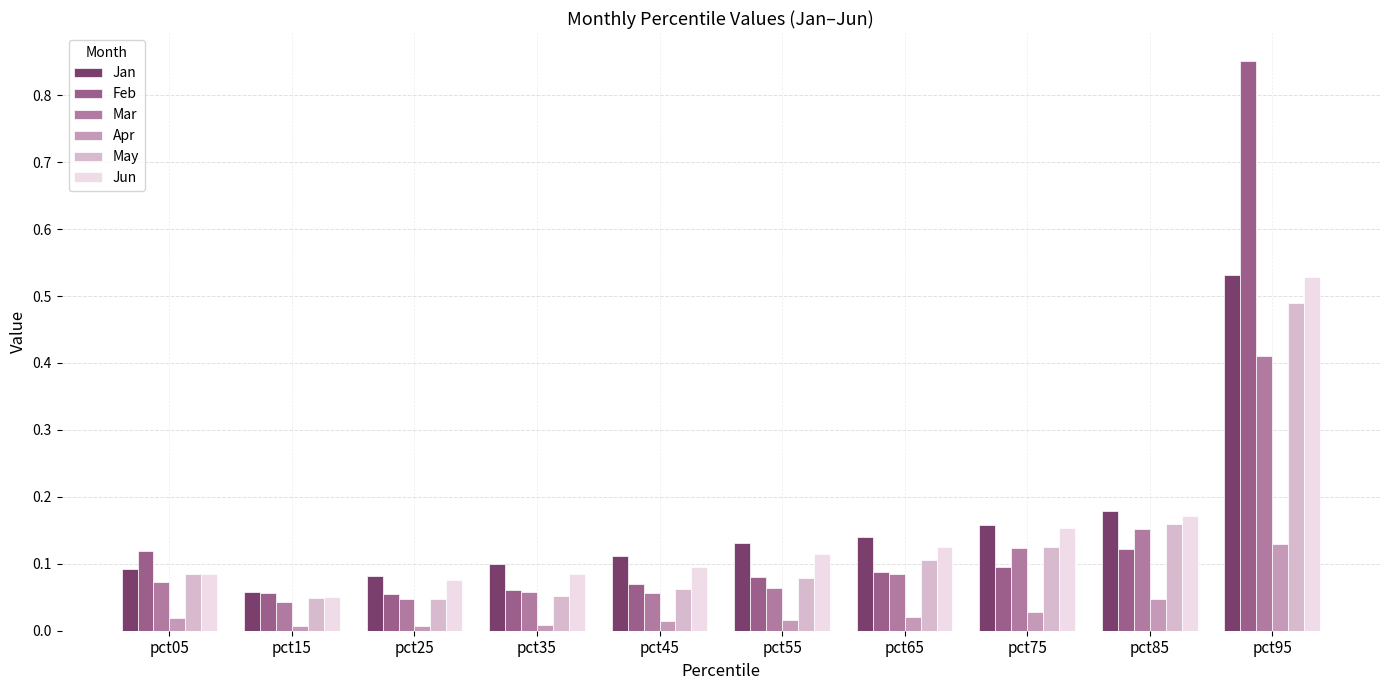

What are all the series names shown in the legend?

Jan, Feb, Mar, Apr, May, Jun